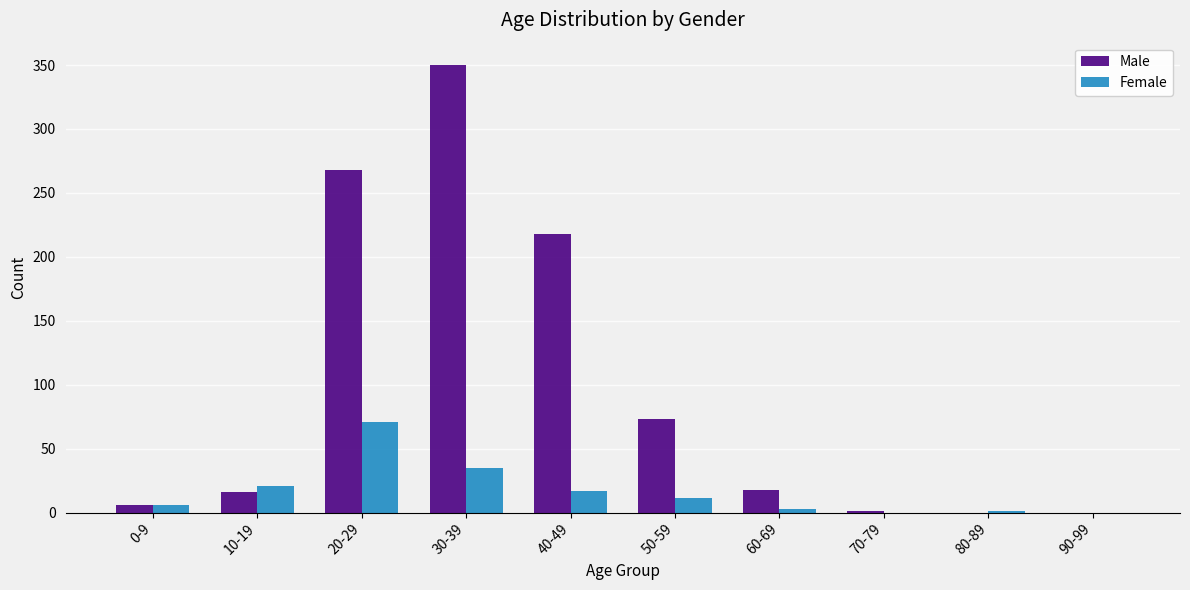

The Male series shows 16 at 10-19. True or false?

True